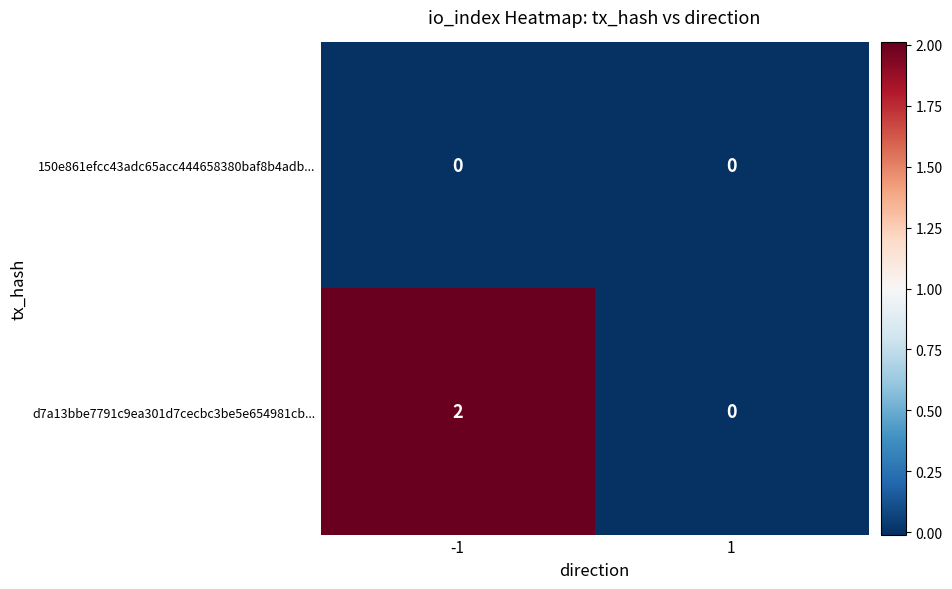

The value of d7a13bbe7791c9ea301d7cecbc3be5e654981cb... at 1 is 1. True or false?

False